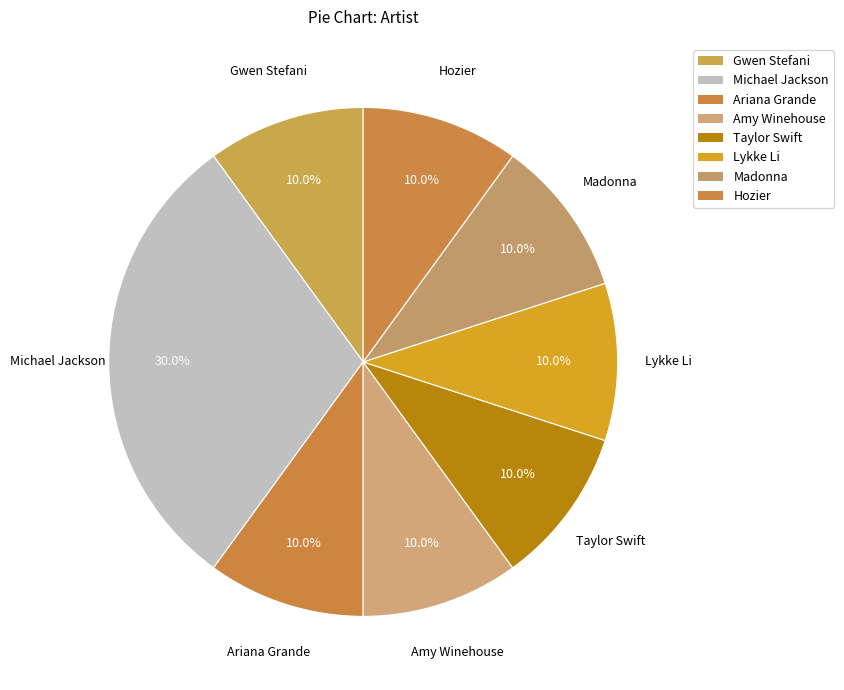

Rank the categories by value from highest to lowest.

Michael Jackson, Gwen Stefani, Ariana Grande, Amy Winehouse, Taylor Swift, Lykke Li, Madonna, Hozier